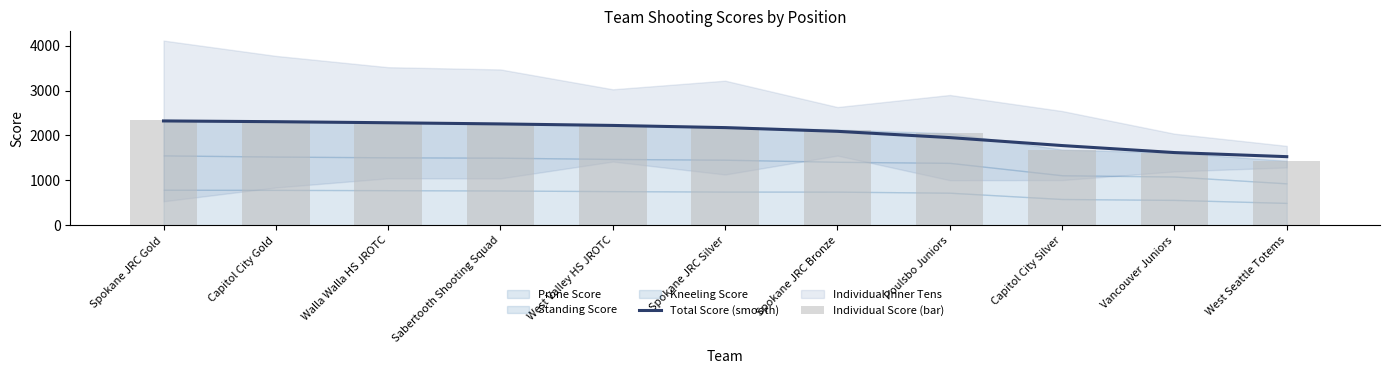

At which category does the chart reach its peak across all series?

Spokane JRC Gold